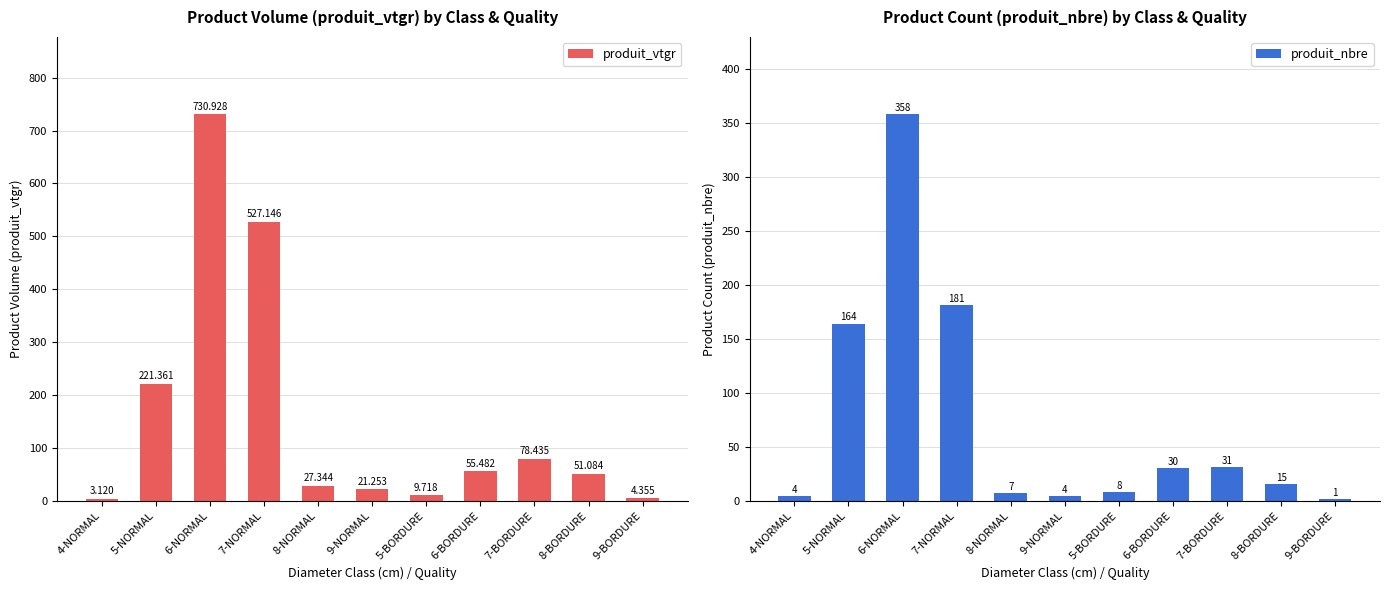

What is the difference between the second highest and minimum values in the produit_vtgr series?

524.0